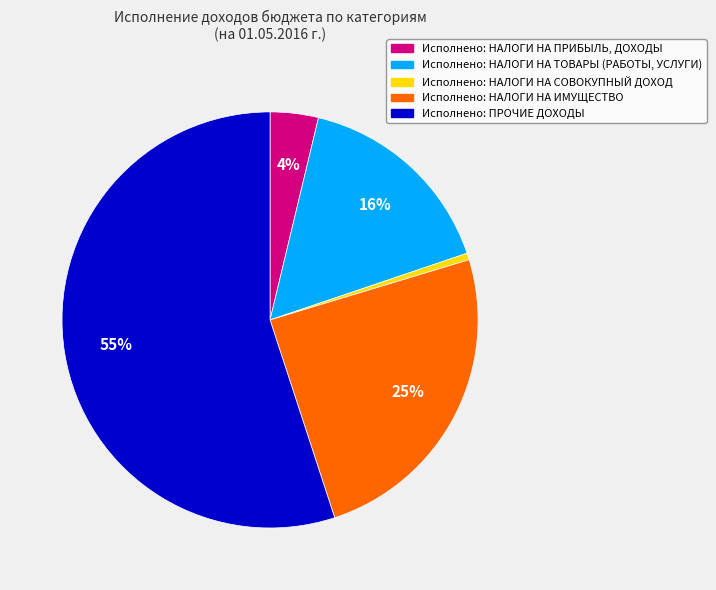

Count the number of slices in the pie.

5